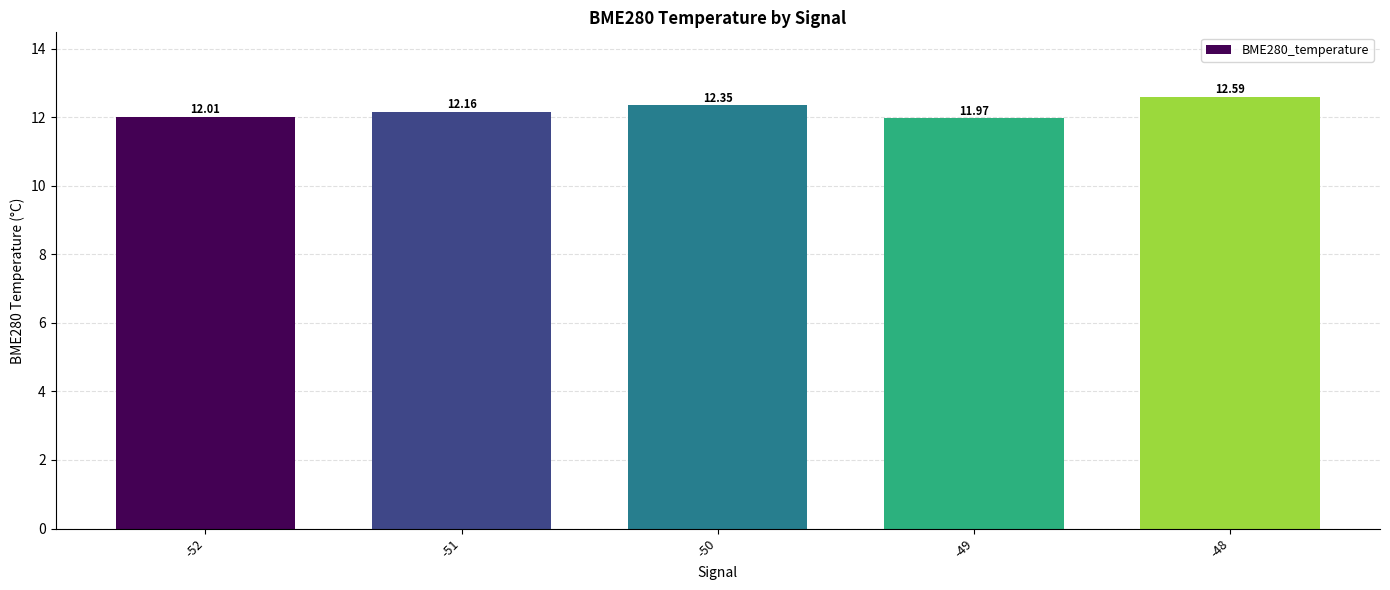

Rank the categories by value from highest to lowest.

-48, -50, -51, -52, -49